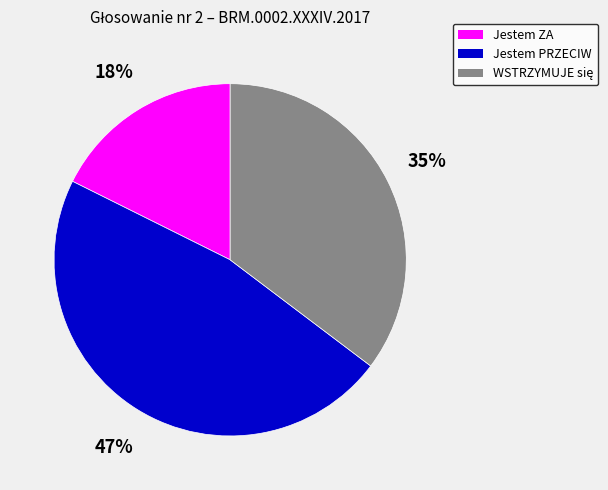

To the nearest percent, what is the average slice percentage?

33%